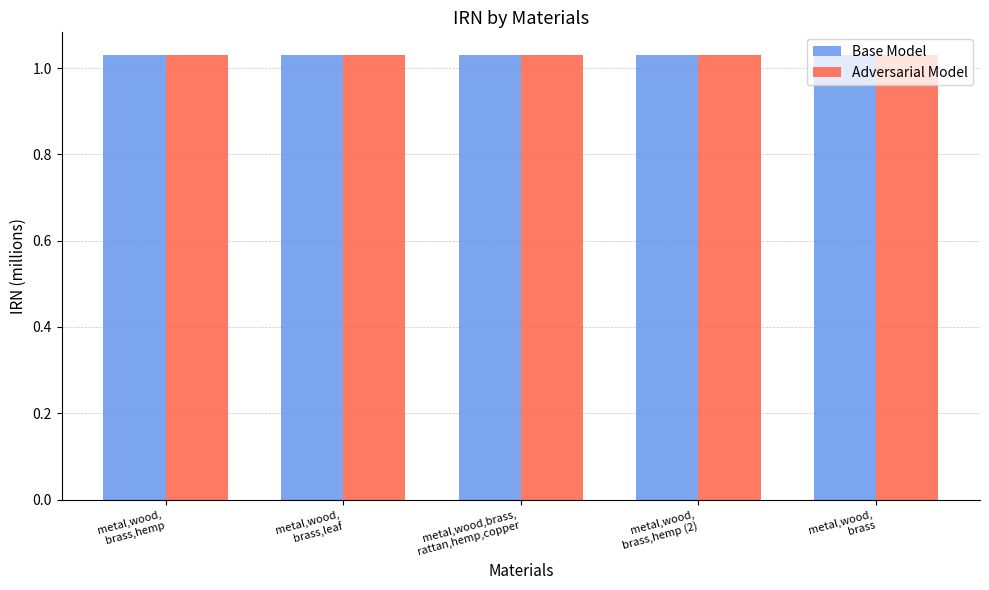

Are the bars grouped side by side (vs. stacked)?

Yes